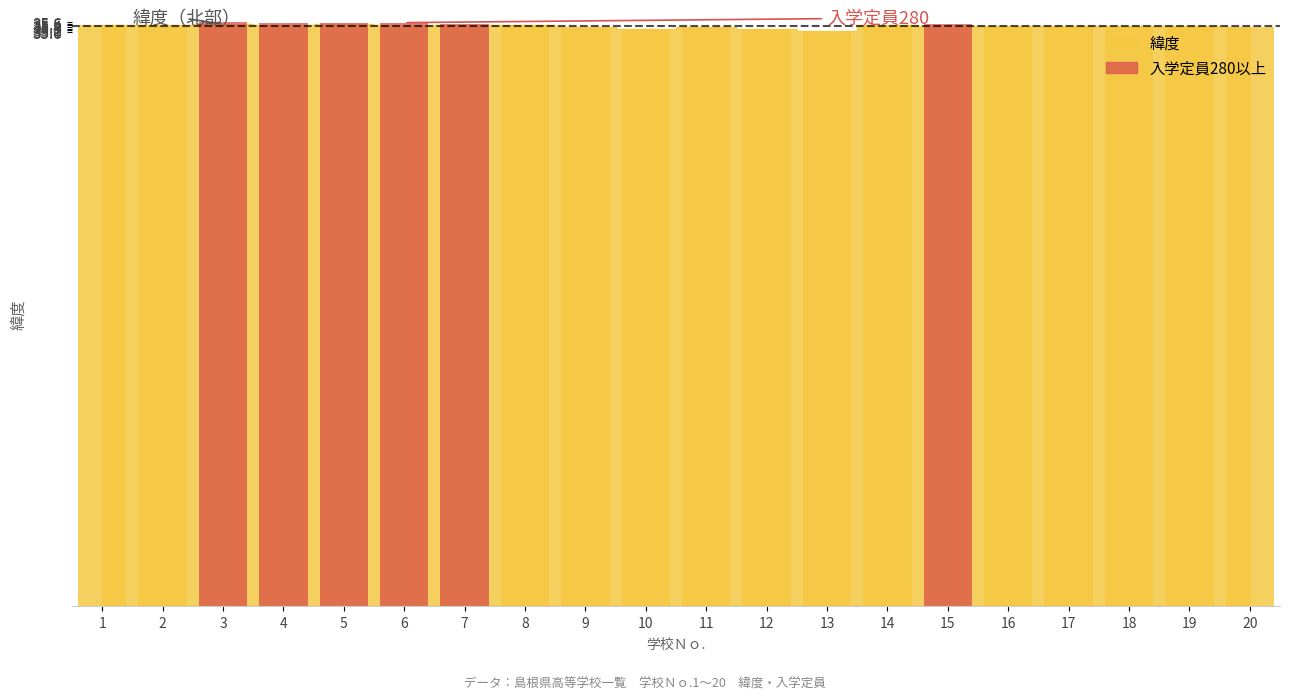

What is the change in value from 12 to 15?

+0.2